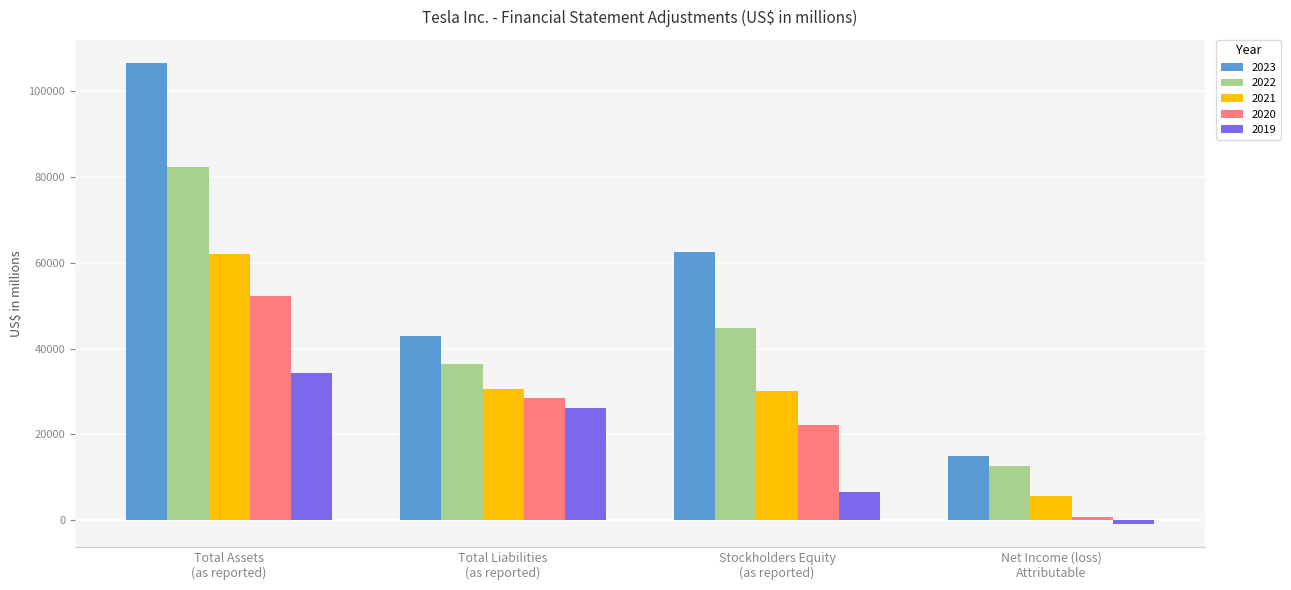

Which series changed the most between Total Assets
(as reported) and Net Income (loss)
Attributable?

2023